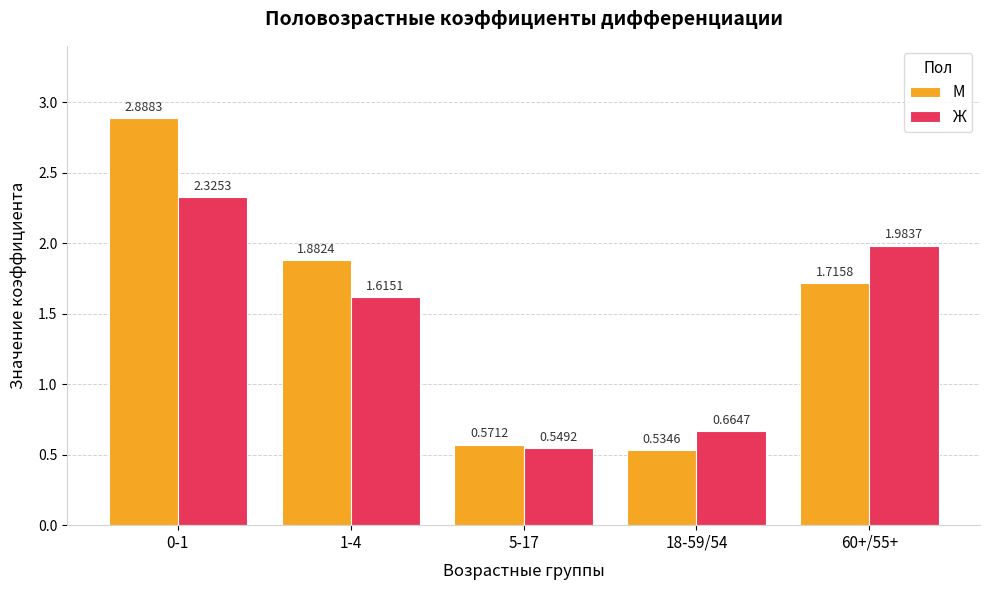

What is the sum of the Ж values at 60+/55+ and 0-1?

4.3